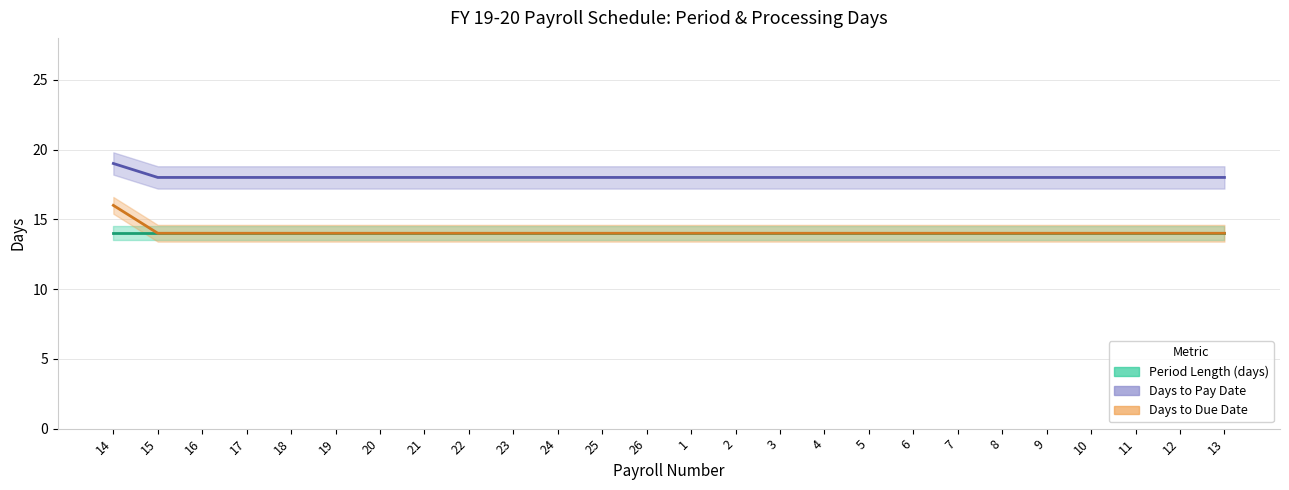

What is the spread (max minus min) of values at 22?

4